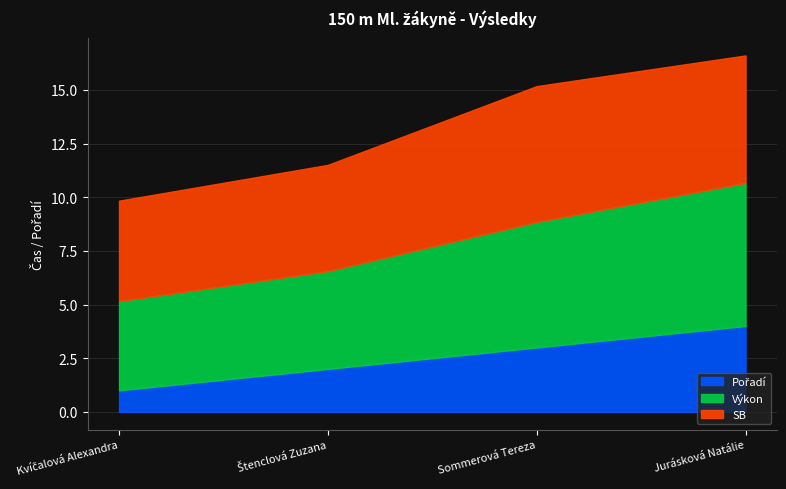

What is the difference between the second highest and minimum values in the SB series?

1.3